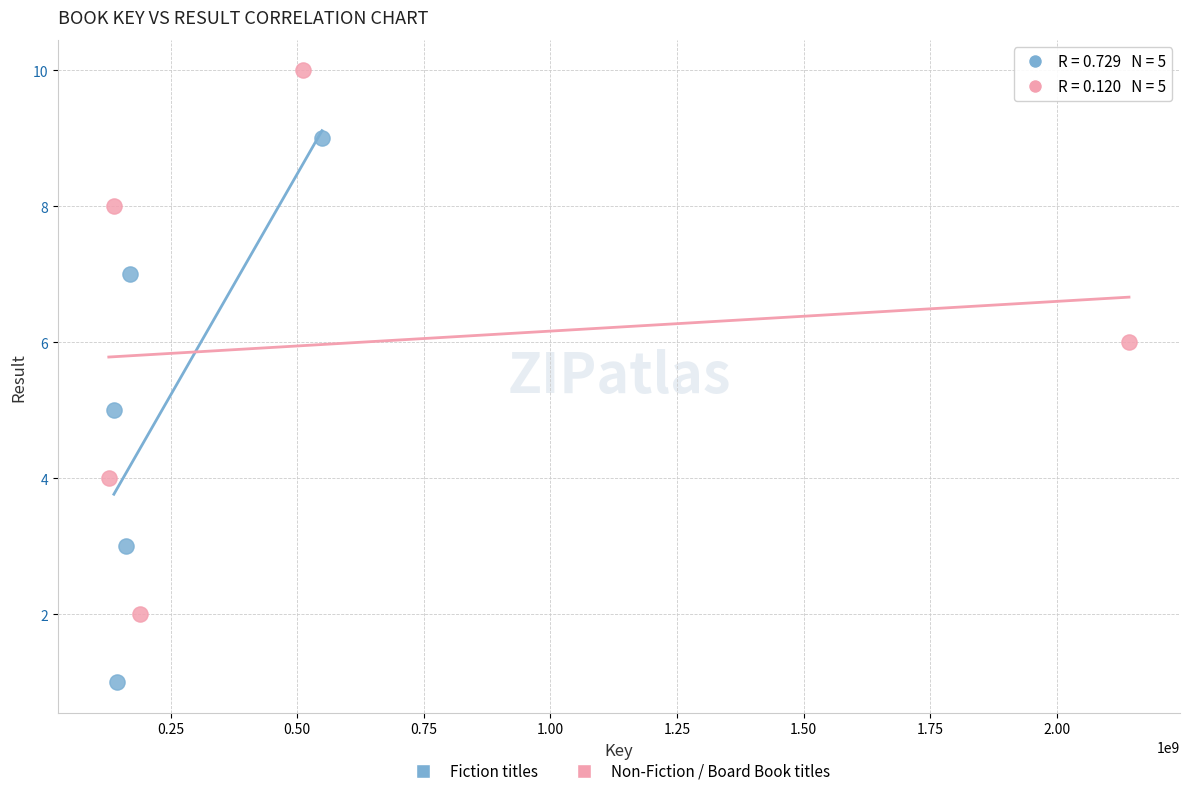

Which series reaches the minimum Y coordinate?

Fiction titles